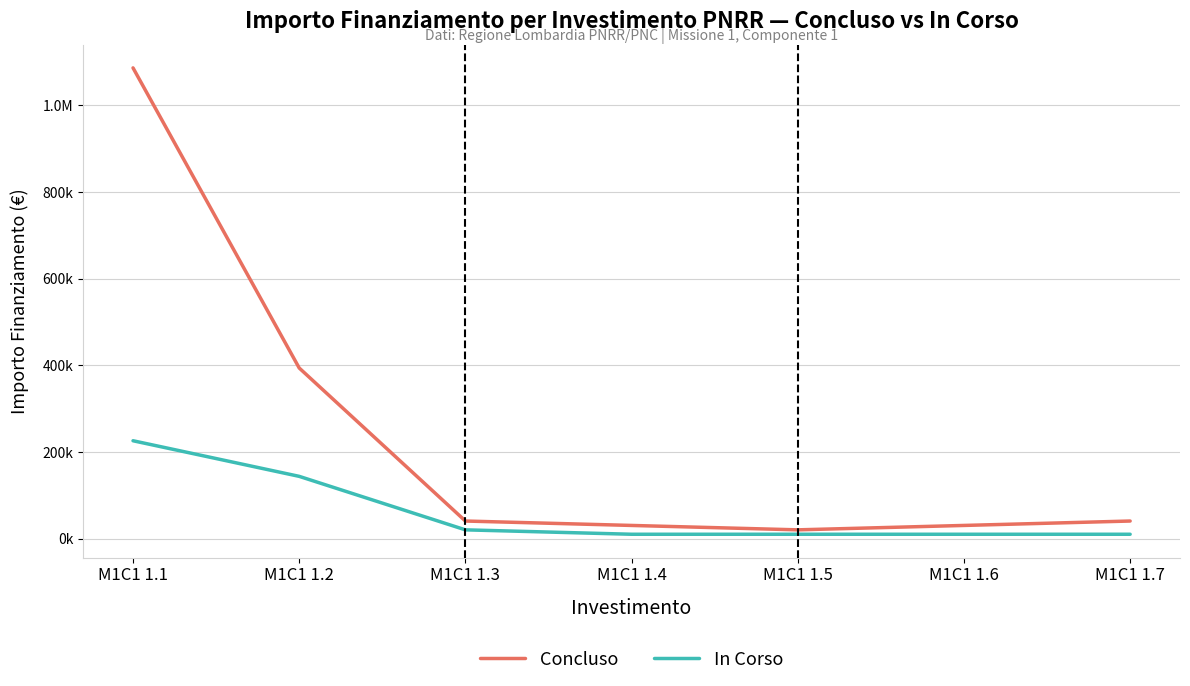

List the series in order of their peak value, lowest first.

In Corso, Concluso